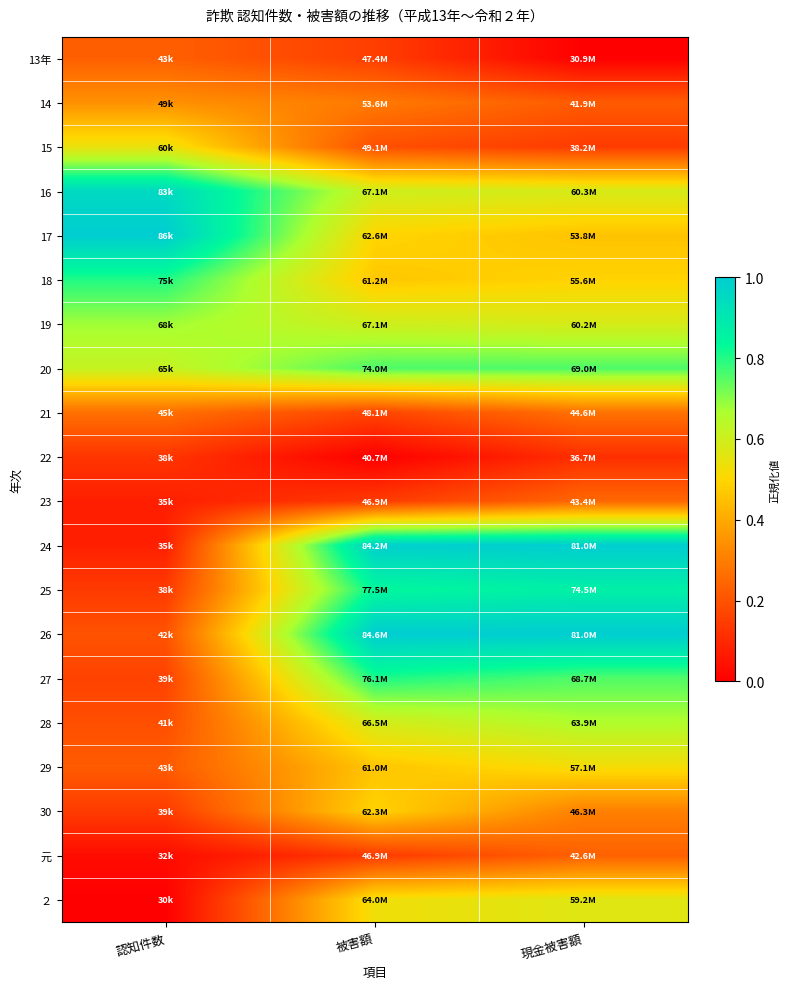

Reading left to right, extract all data points from this chart.

13年: 認知件数=0.2	被害額=0.2	現金被害額=0.0
14: 認知件数=0.3	被害額=0.3	現金被害額=0.2
15: 認知件数=0.5	被害額=0.2	現金被害額=0.1
16: 認知件数=1.0	被害額=0.6	現金被害額=0.6
17: 認知件数=1.0	被害額=0.5	現金被害額=0.5
18: 認知件数=0.8	被害額=0.5	現金被害額=0.5
19: 認知件数=0.7	被害額=0.6	現金被害額=0.6
20: 認知件数=0.6	被害額=0.8	現金被害額=0.8
21: 認知件数=0.3	被害額=0.2	現金被害額=0.3
22: 認知件数=0.1	被害額=0.0	現金被害額=0.1
23: 認知件数=0.1	被害額=0.1	現金被害額=0.2
24: 認知件数=0.1	被害額=1.0	現金被害額=1.0
25: 認知件数=0.1	被害額=0.8	現金被害額=0.9
26: 認知件数=0.2	被害額=1.0	現金被害額=1.0
27: 認知件数=0.2	被害額=0.8	現金被害額=0.8
28: 認知件数=0.2	被害額=0.6	現金被害額=0.7
29: 認知件数=0.2	被害額=0.5	現金被害額=0.5
30: 認知件数=0.1	被害額=0.5	現金被害額=0.3
元: 認知件数=0.0	被害額=0.1	現金被害額=0.2
２: 認知件数=0.0	被害額=0.5	現金被害額=0.6